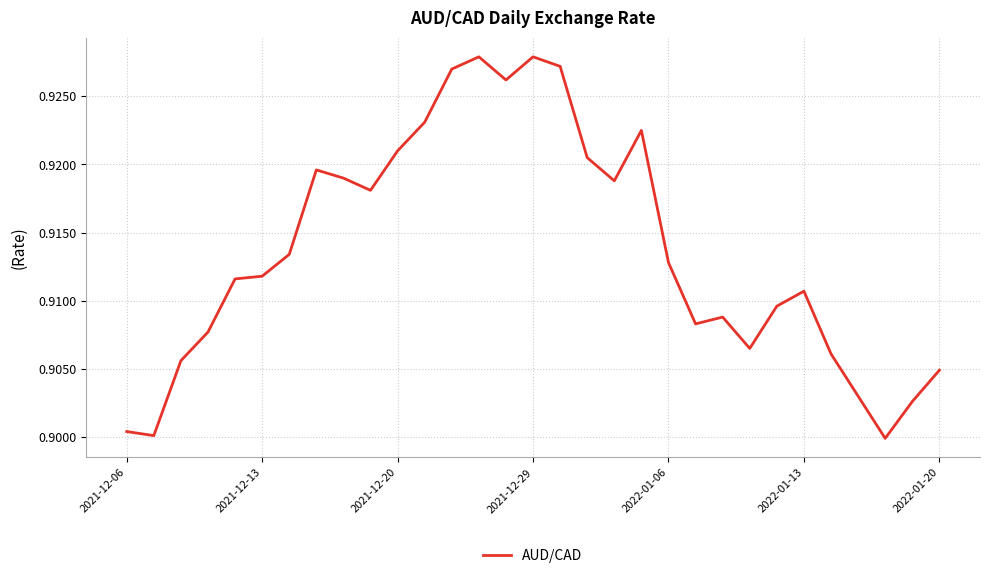

What is the average value?

0.9